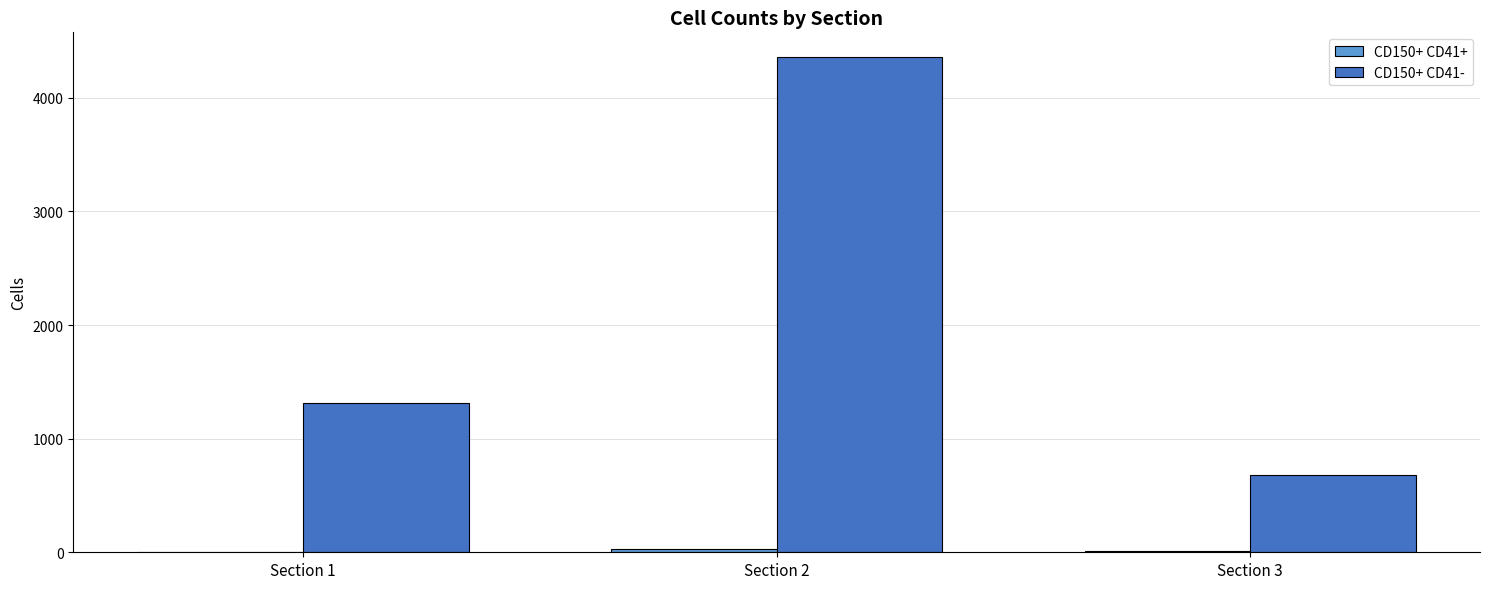

Which series has the largest range (max minus min)?

CD150+ CD41-